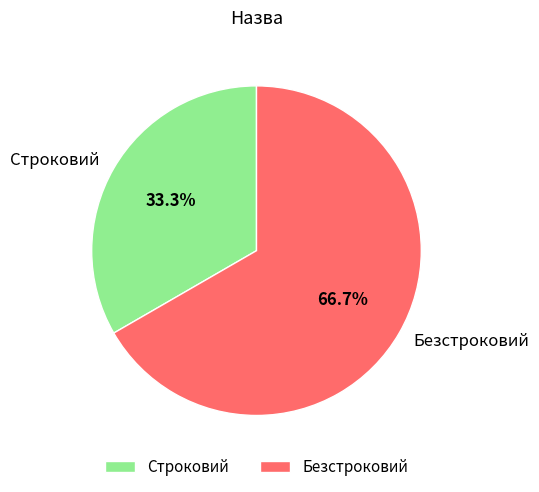

How much of the chart is everything except Строковий?

66.7%